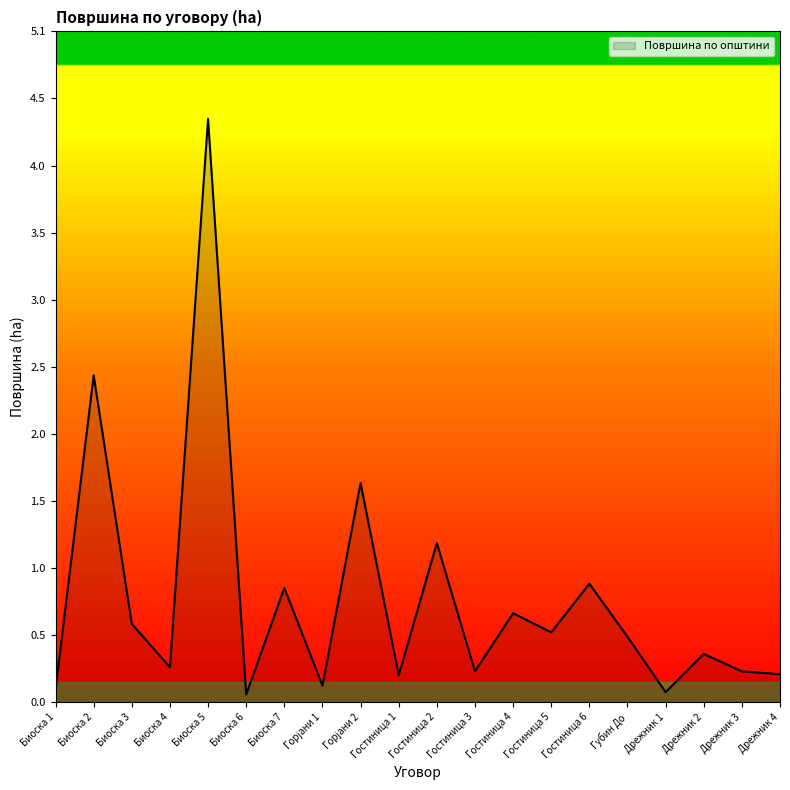

What position from the right is Дрежник 3?

2